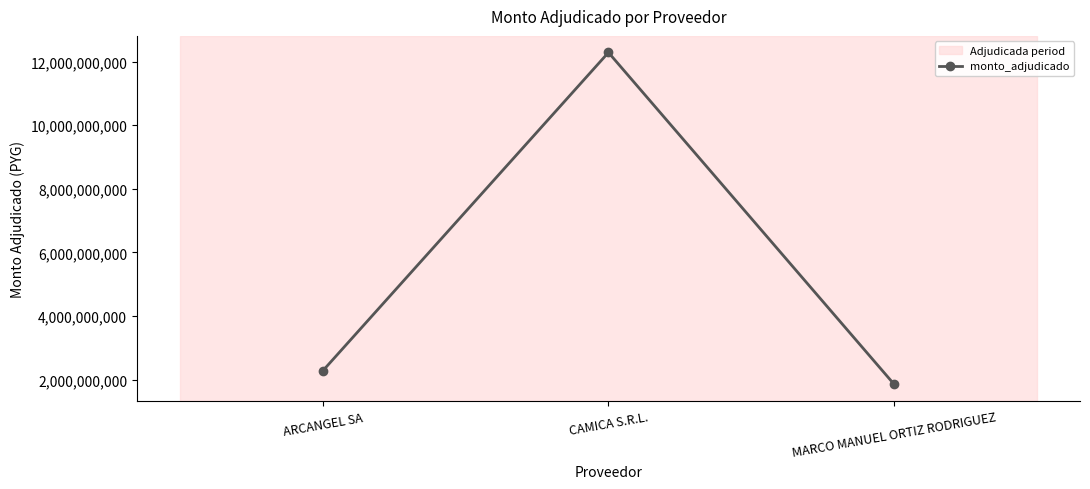

The chart shows a value of 12284968560 at CAMICA S.R.L.. True or false?

True